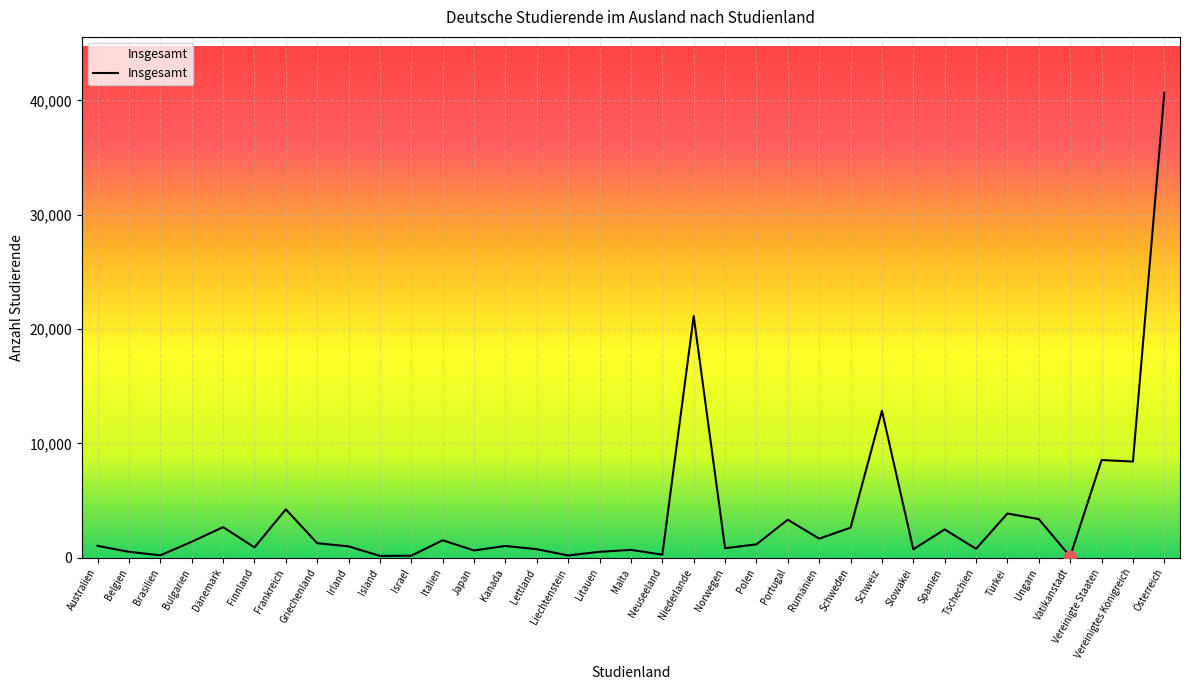

What is the ratio of the value at Vereinigtes Königreich to the value at Litauen?

15.9